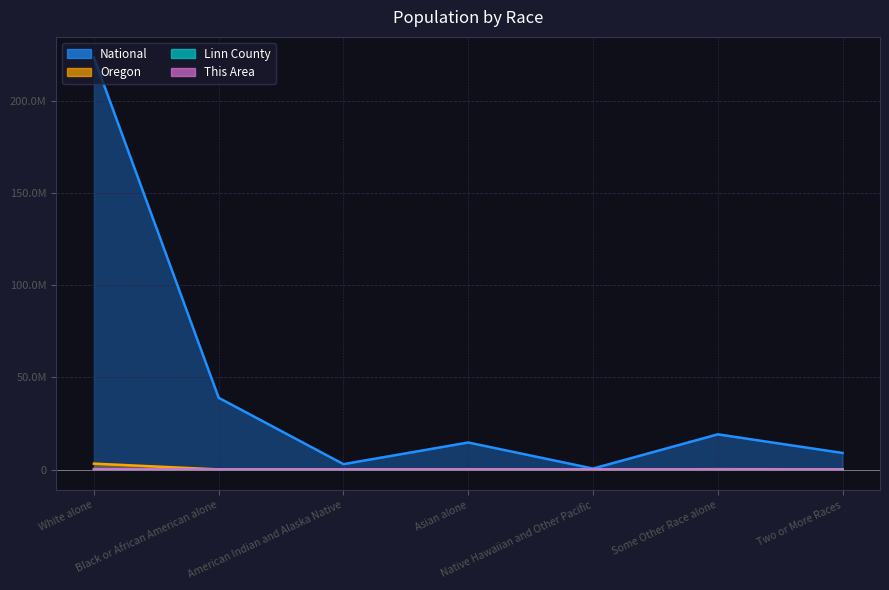

What are all the series names shown in the legend?

This Area, Linn County, Oregon, National